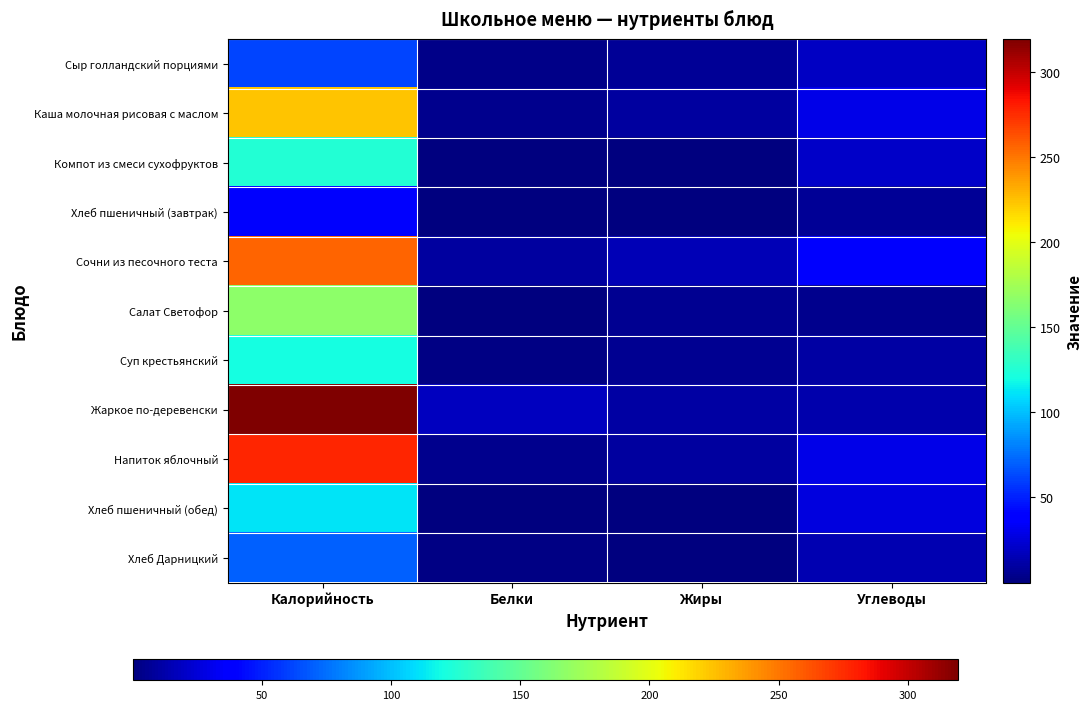

What is the greatest value displayed?

319.2